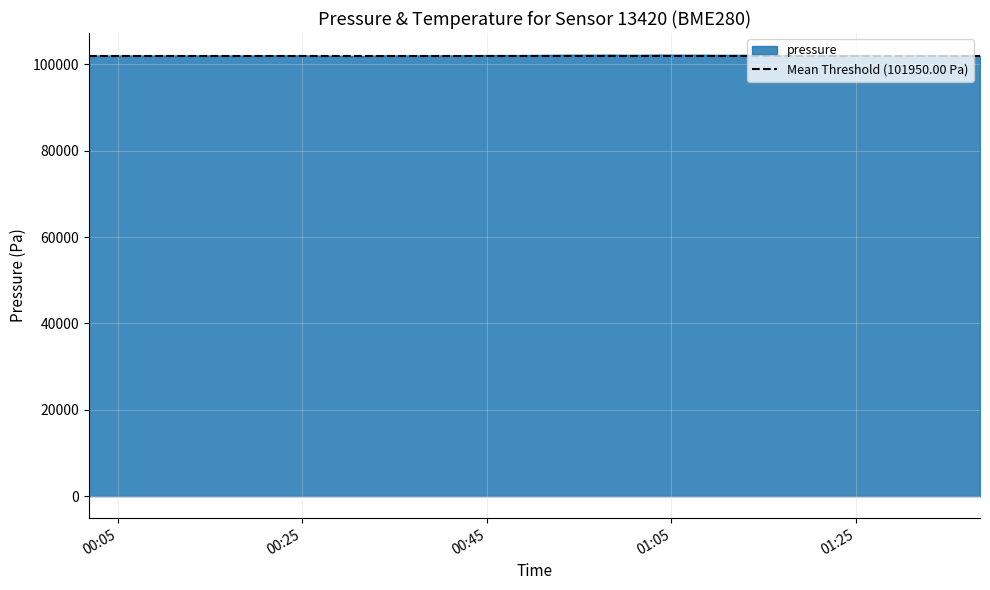

True or false: the data shows 30226.1 at 20.

False